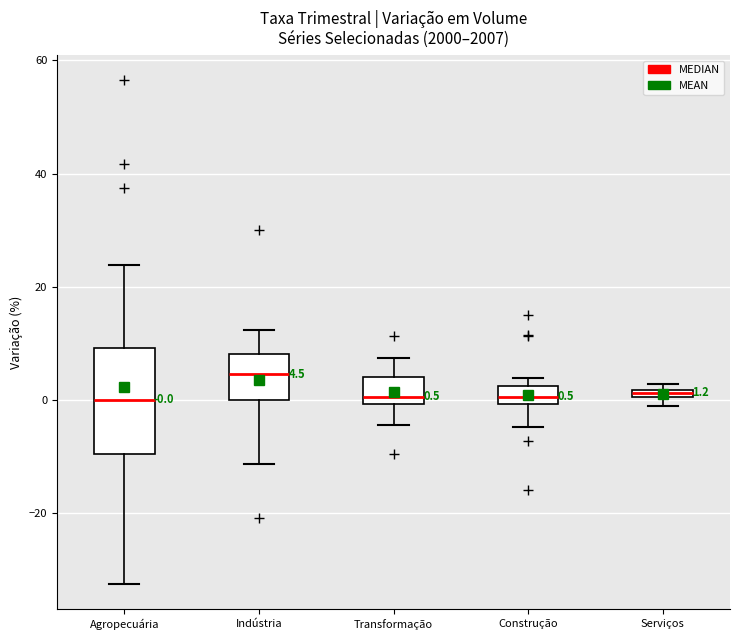

Which box has the highest median line?

Indústria